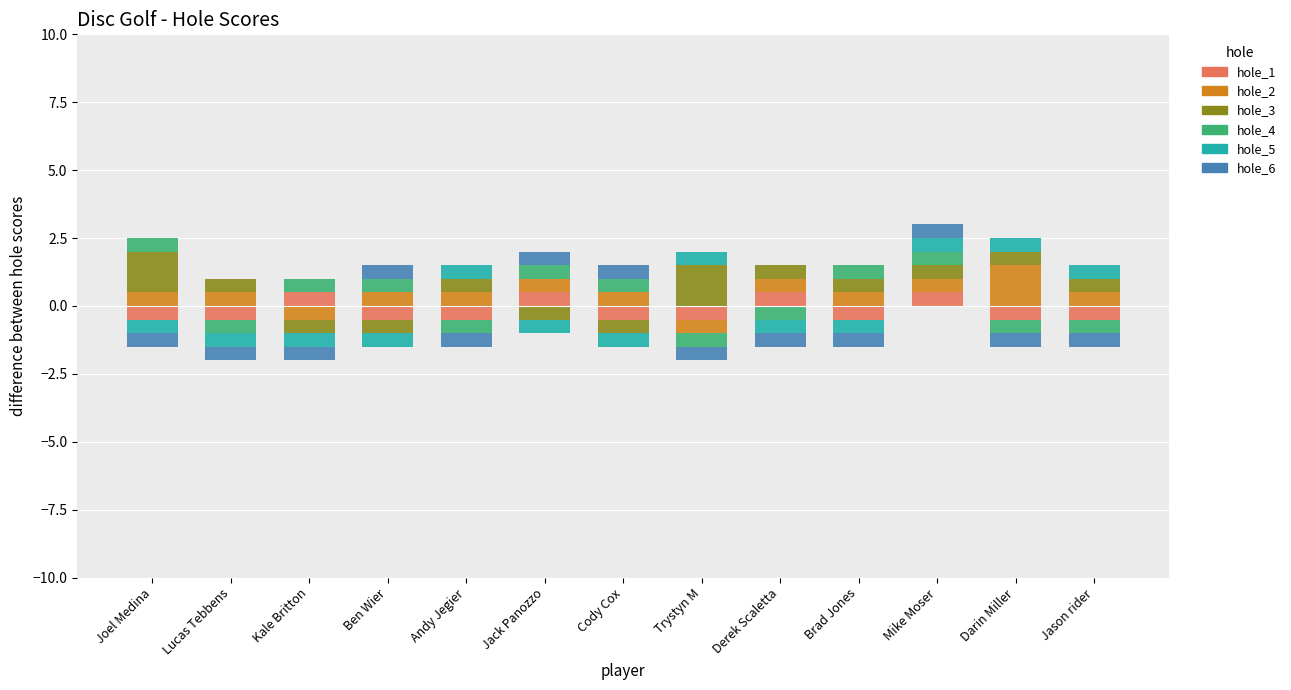

What is the label of the 3rd bar from the right?

Mike Moser